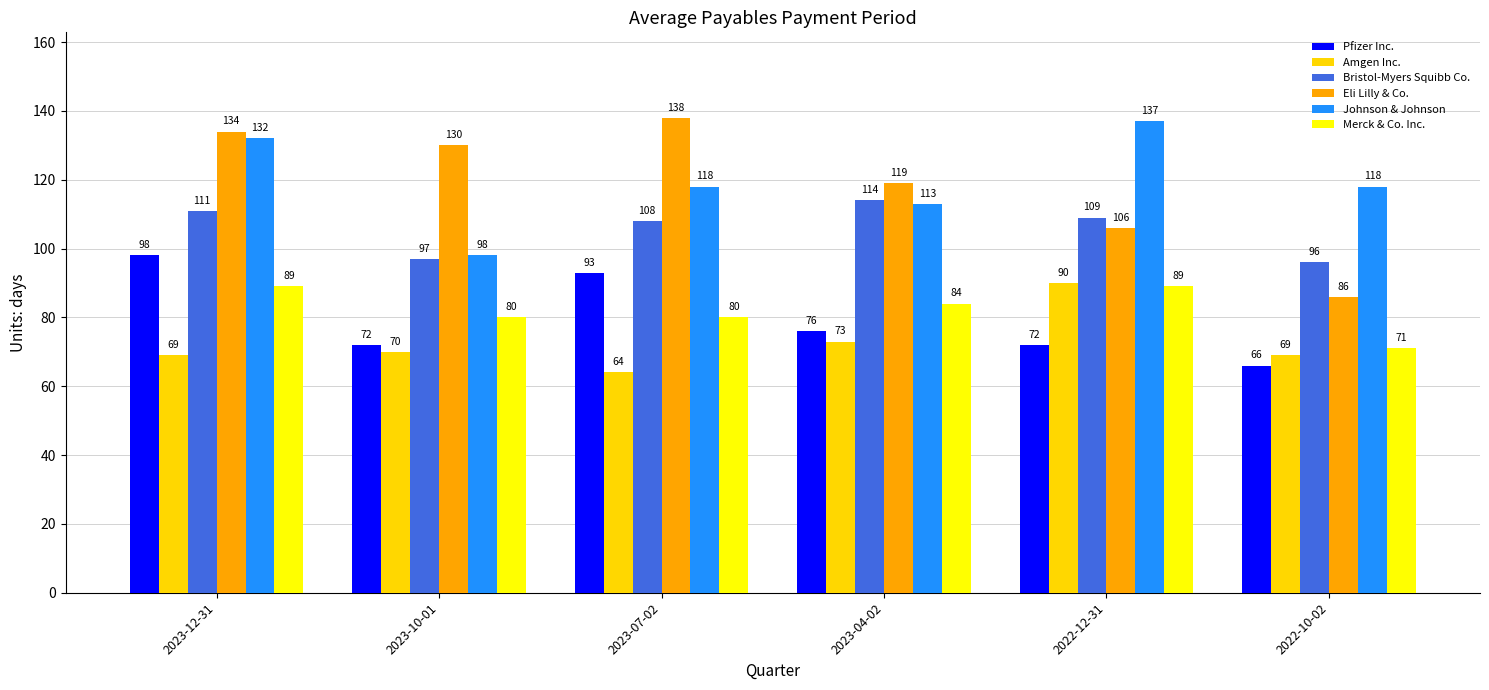

What is the label of the 6th bar from the right?

2023-12-31